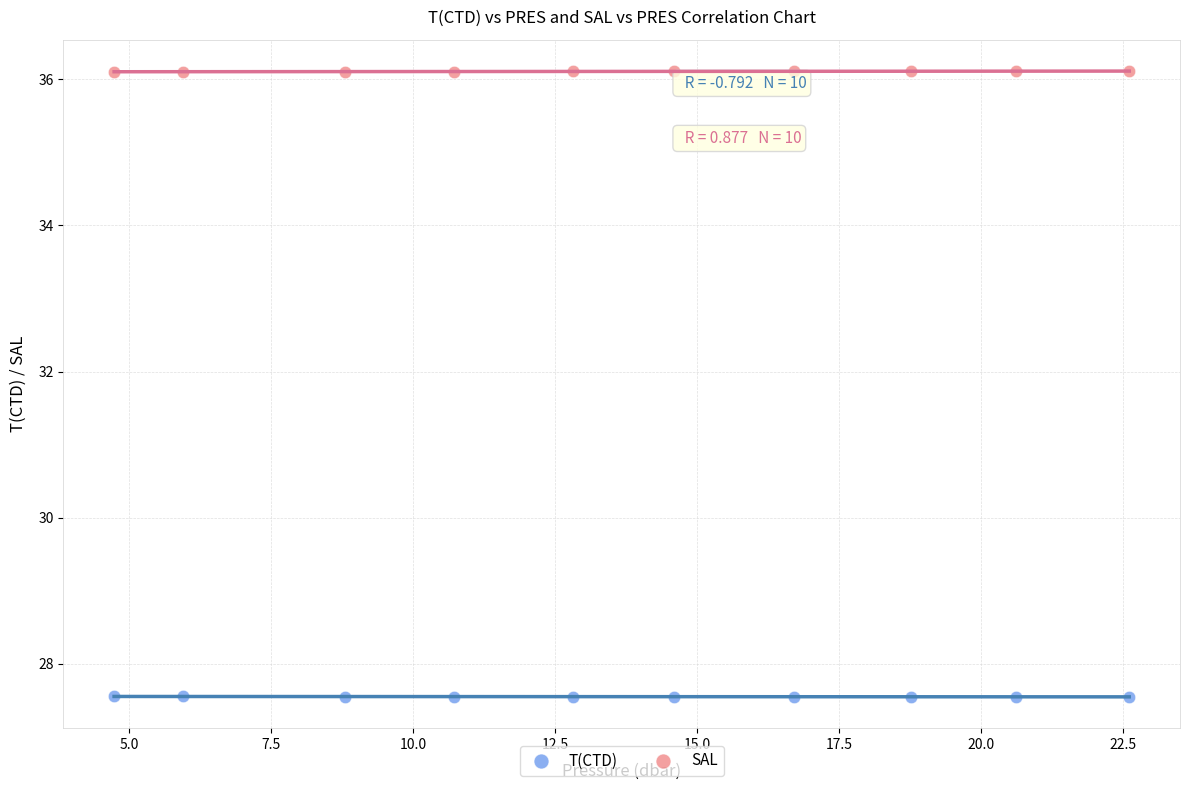

What are all the series names shown in the legend?

T(CTD), SAL